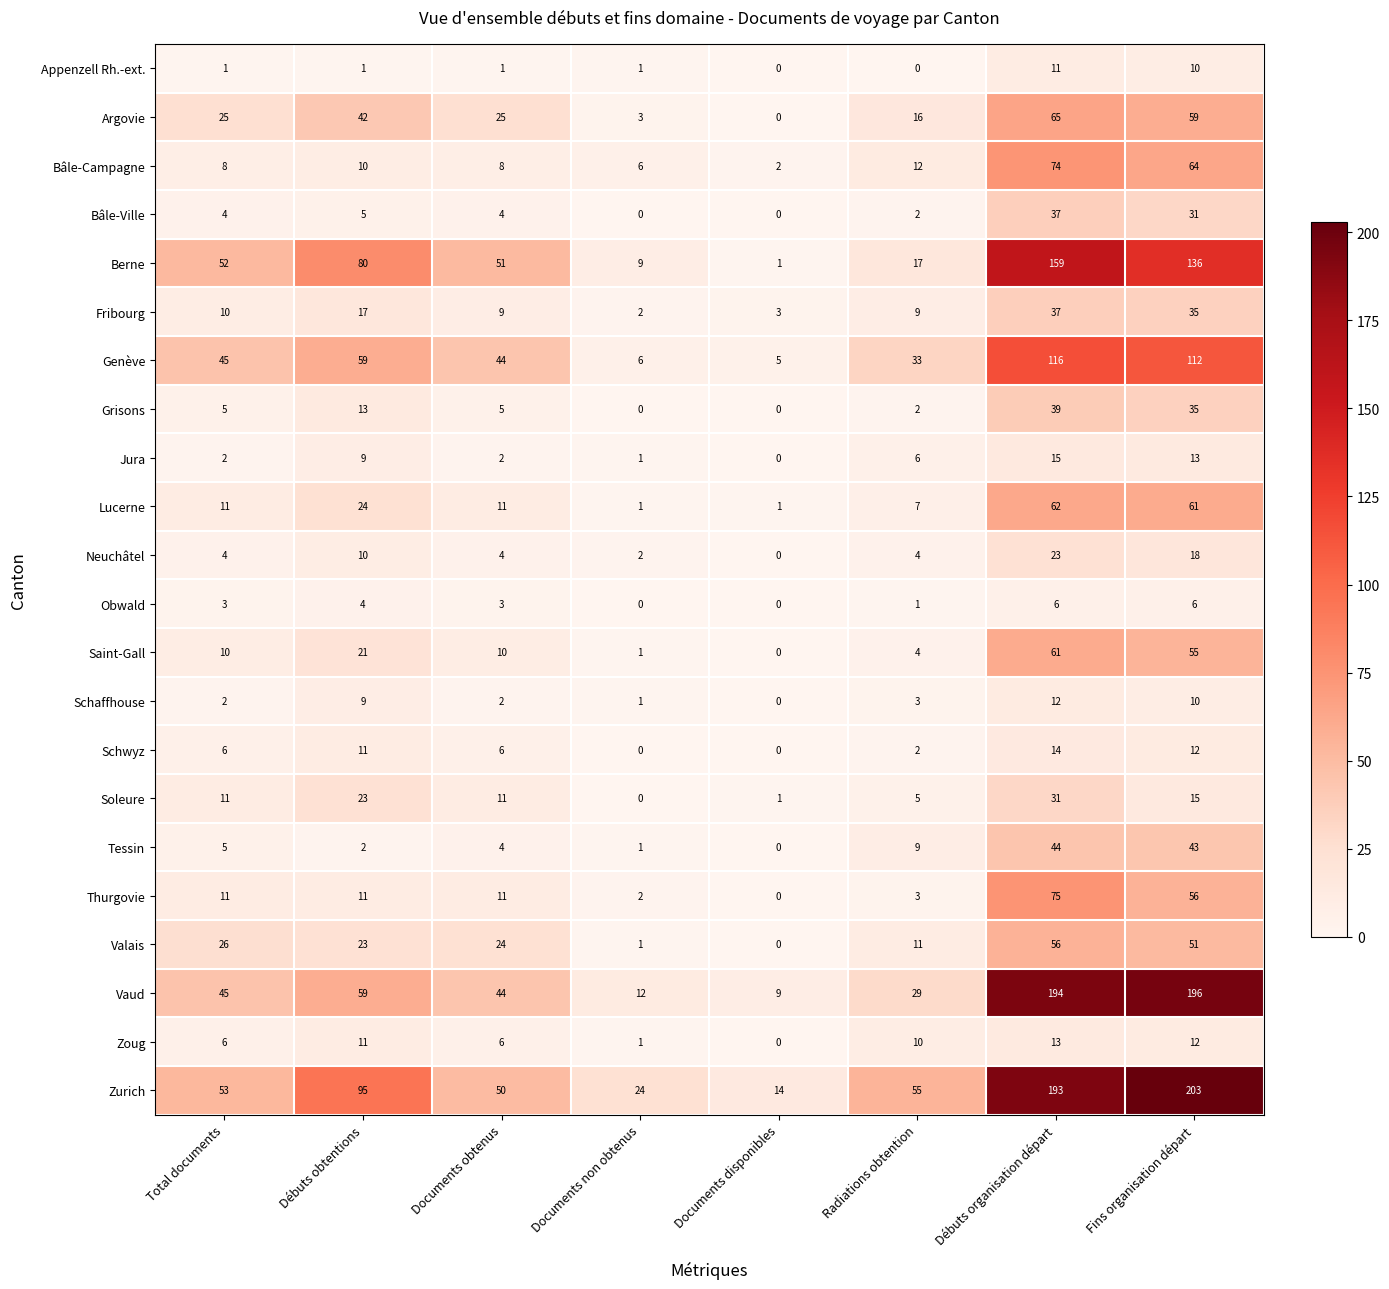

What is the difference between the highest and lowest values at Débuts obtentions?

94